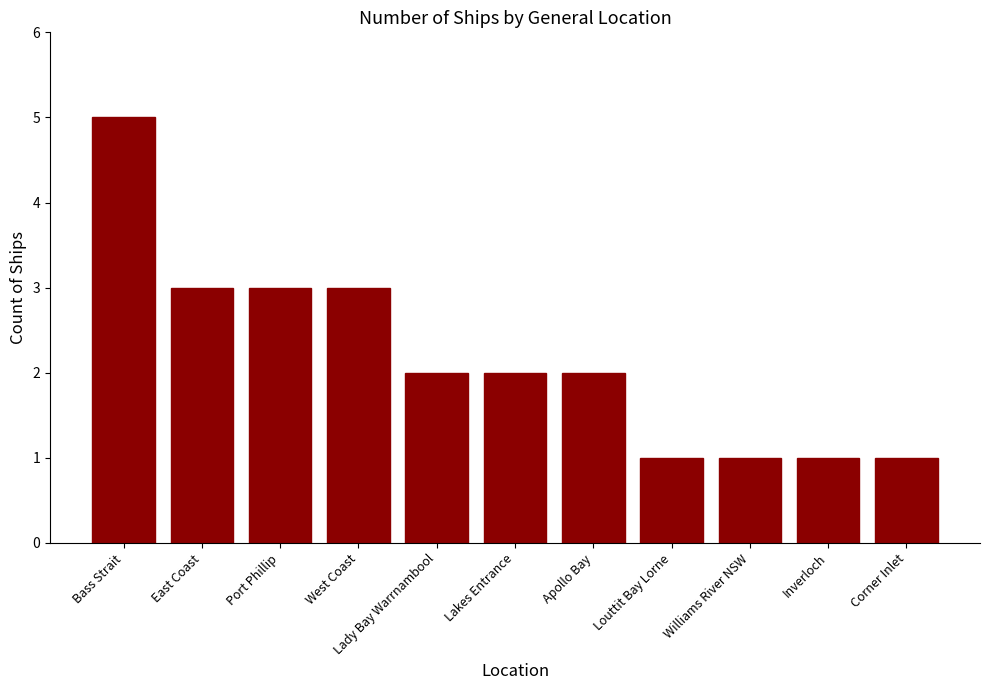

How many series are shown in this chart?

1